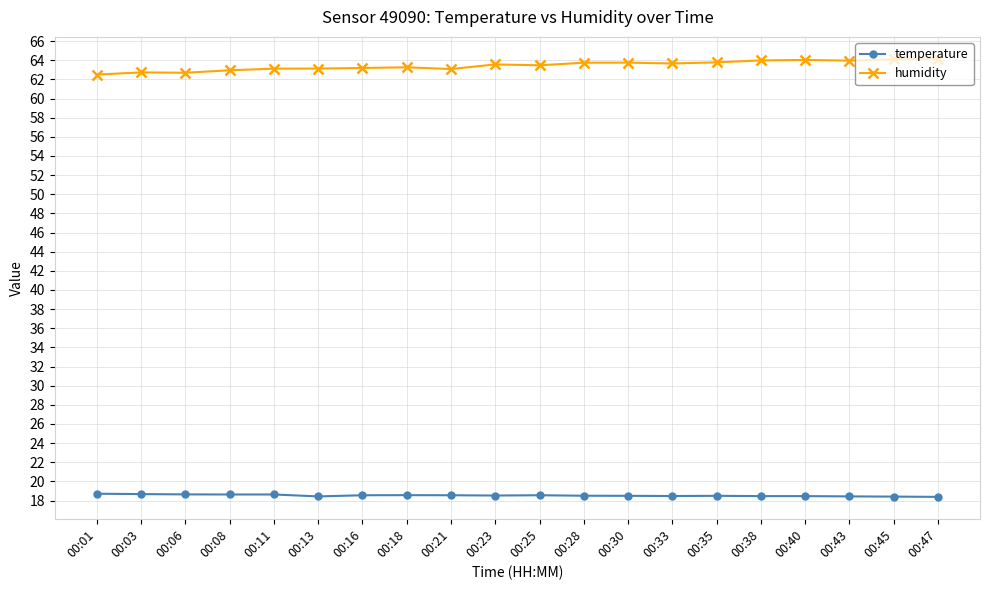

True or false: humidity has more than 2 interior local peaks.

True